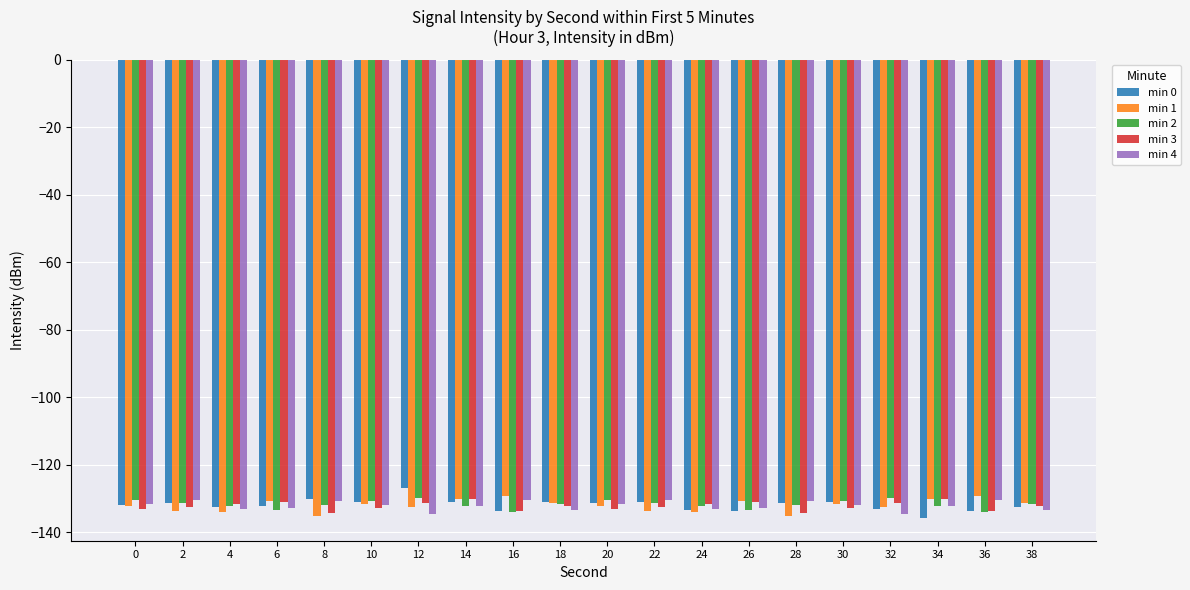

What value does the min 2 series have at 26?

-133.4